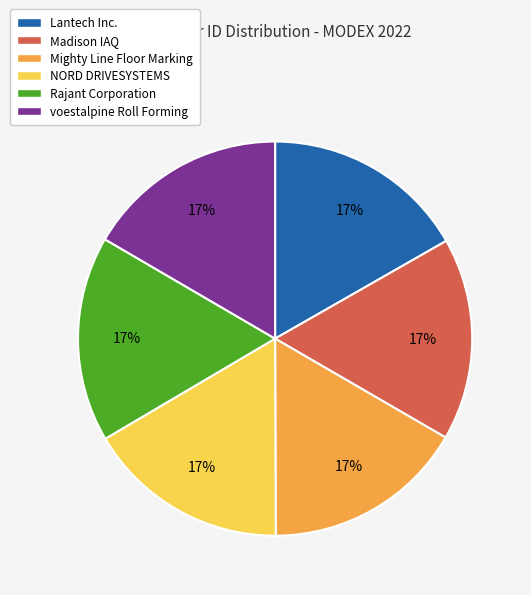

The Madison IAQ slice represents 5% of the pie. True or false?

False